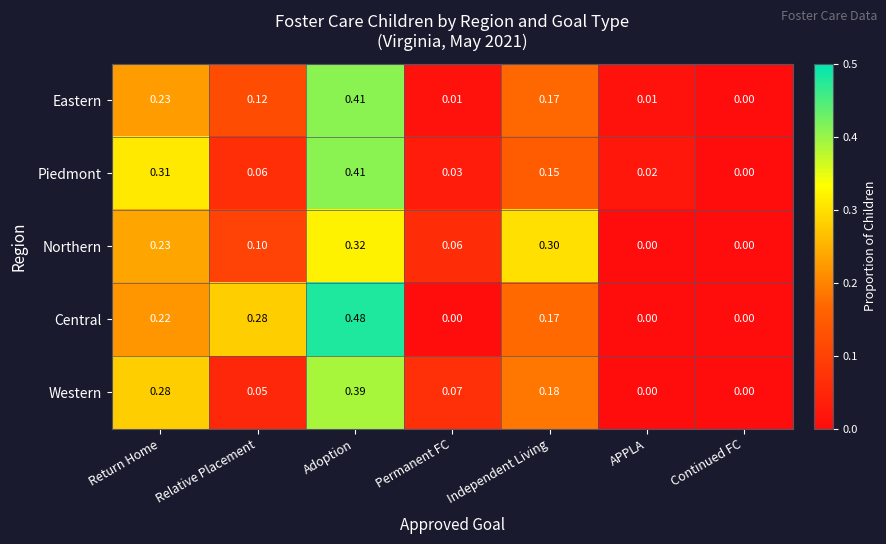

Which series has the widest spread of values?

Central